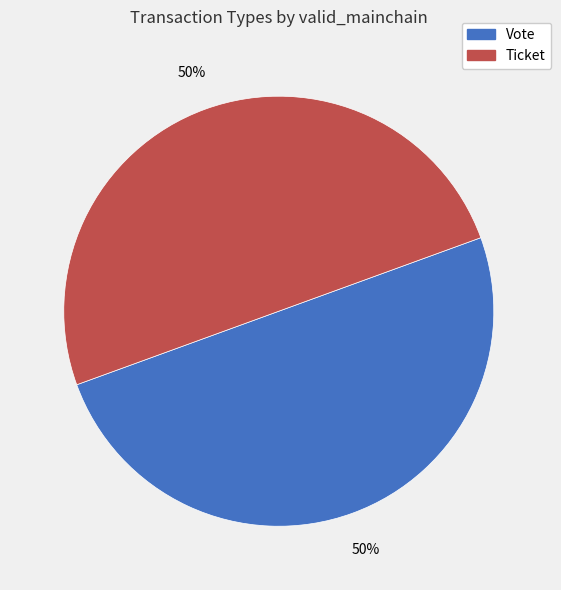

What is the ratio of the value at Ticket to the value at Vote?

1.0